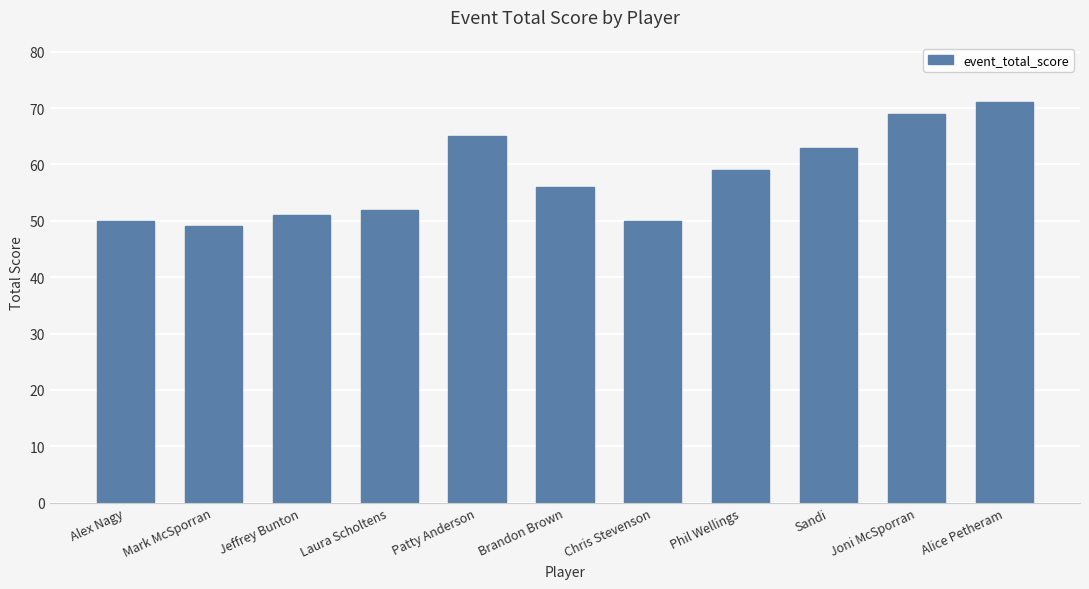

What is the change in value from Joni McSporran to Alice Petheram?

+2